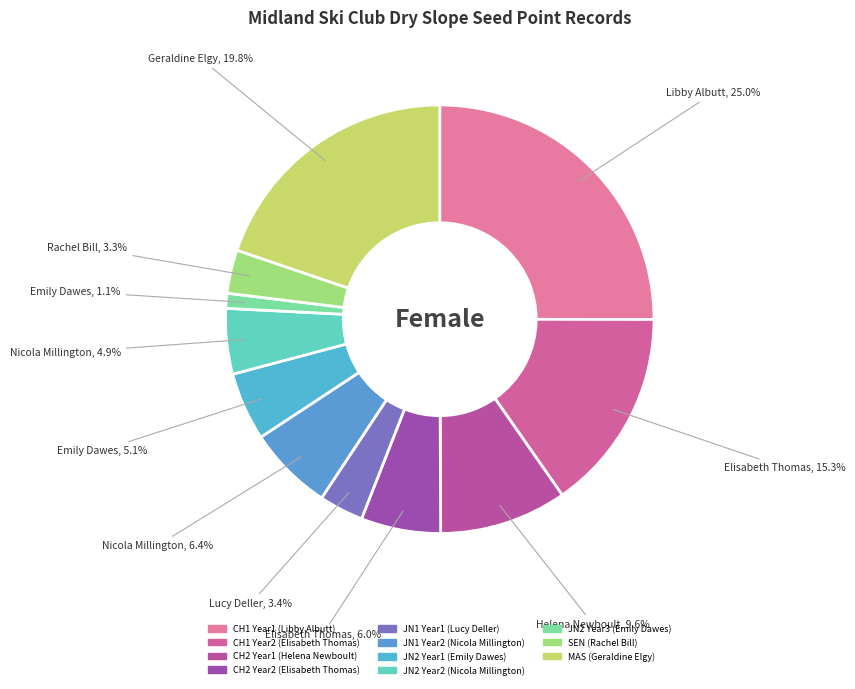

To the nearest percent, what is the average slice percentage?

9%